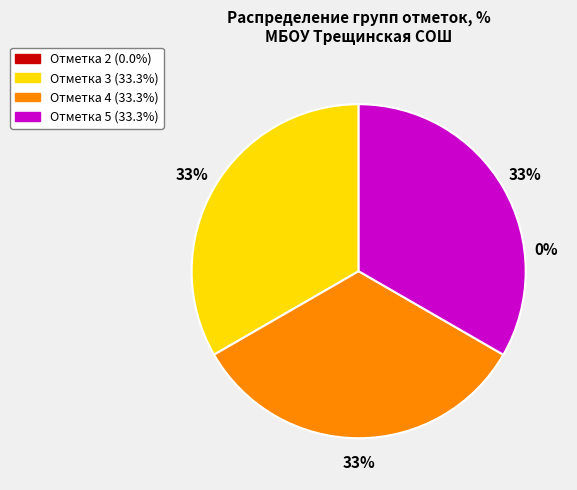

How much of the chart is everything except 3?

66.7%